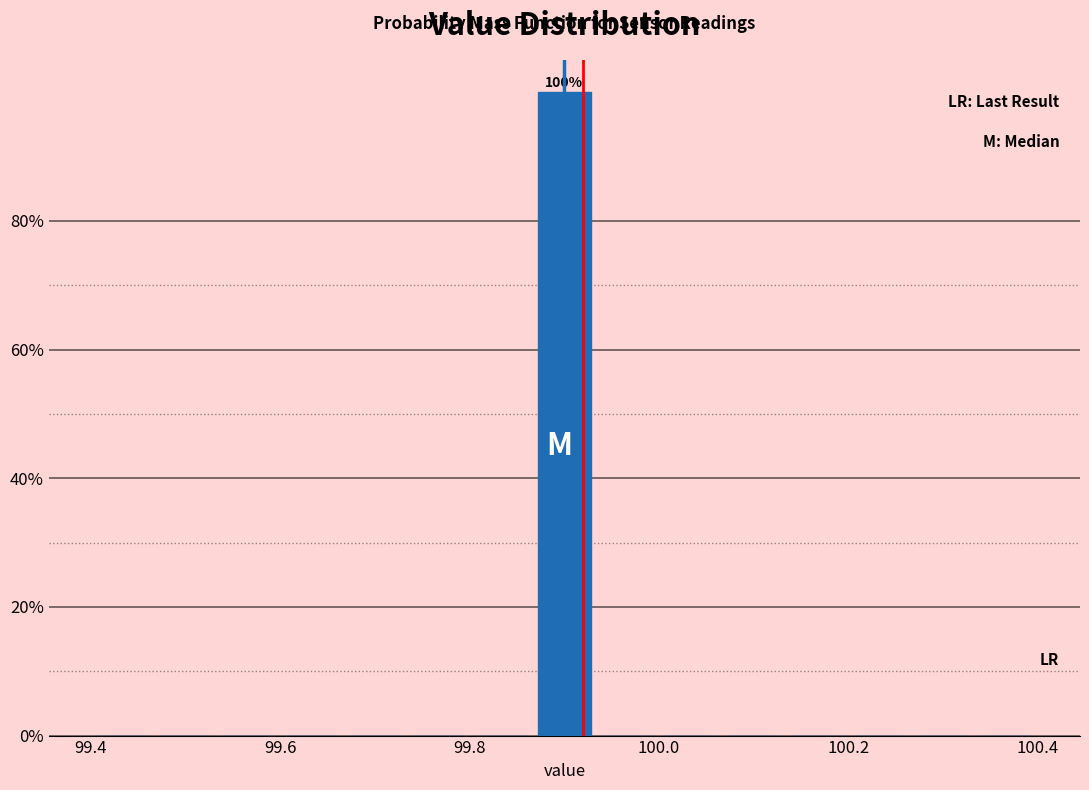

Around what value on the x-axis is the tallest bar? Give the approximate position of its centre, as read against the axis.

99.90